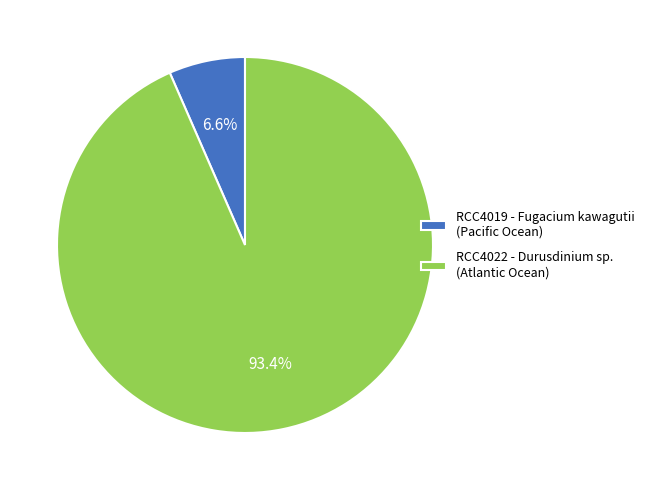

Which has a higher value, RCC4019 - Fugacium kawagutii (Pacific Ocean) or RCC4022 - Durusdinium sp. (Atlantic Ocean)?

RCC4022 - Durusdinium sp. (Atlantic Ocean)